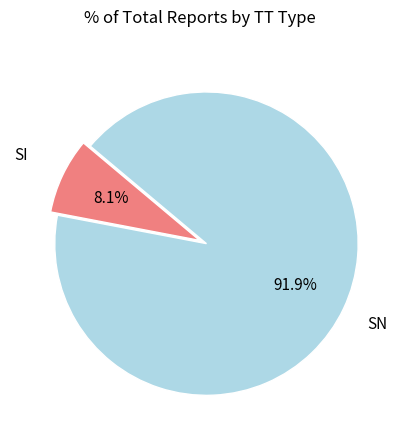

Is there a majority slice in this chart?

Yes